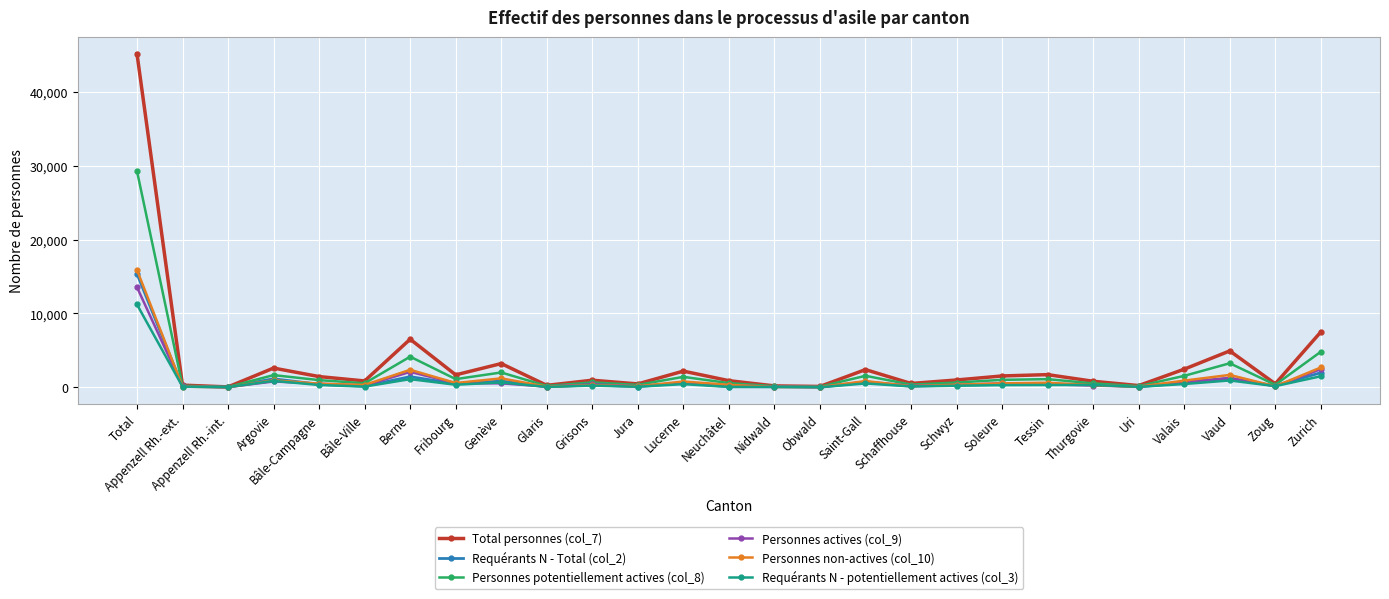

What is the sum of the Requérants N - Total (col_2) values at Tessin and Nidwald?

466